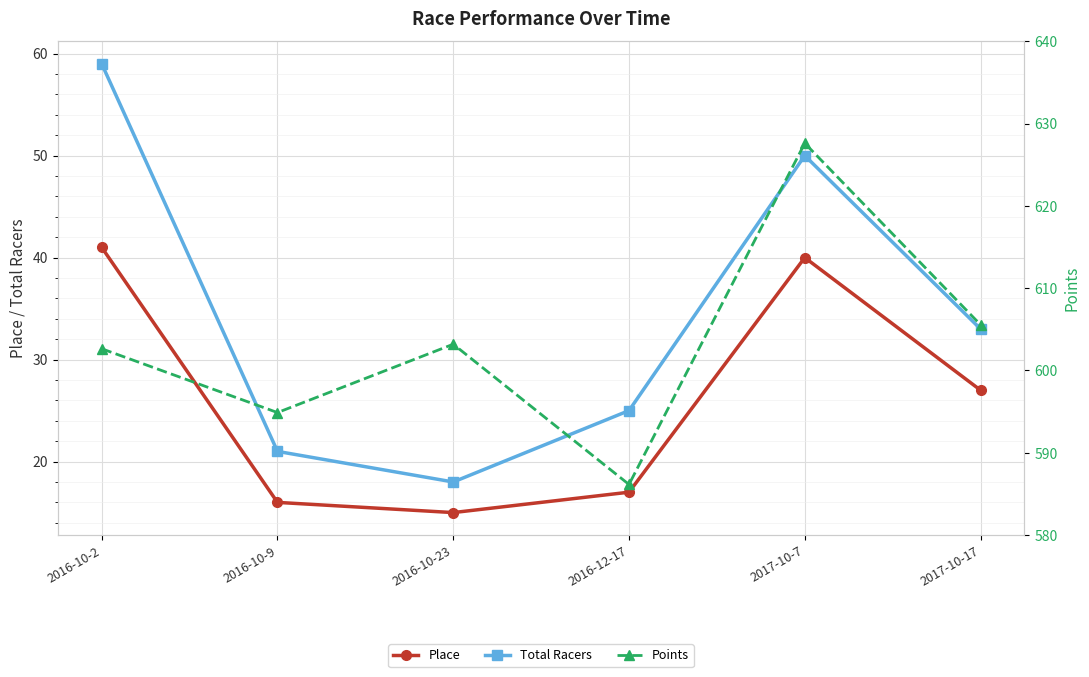

Does the chart display data point markers on the line(s)?

Yes